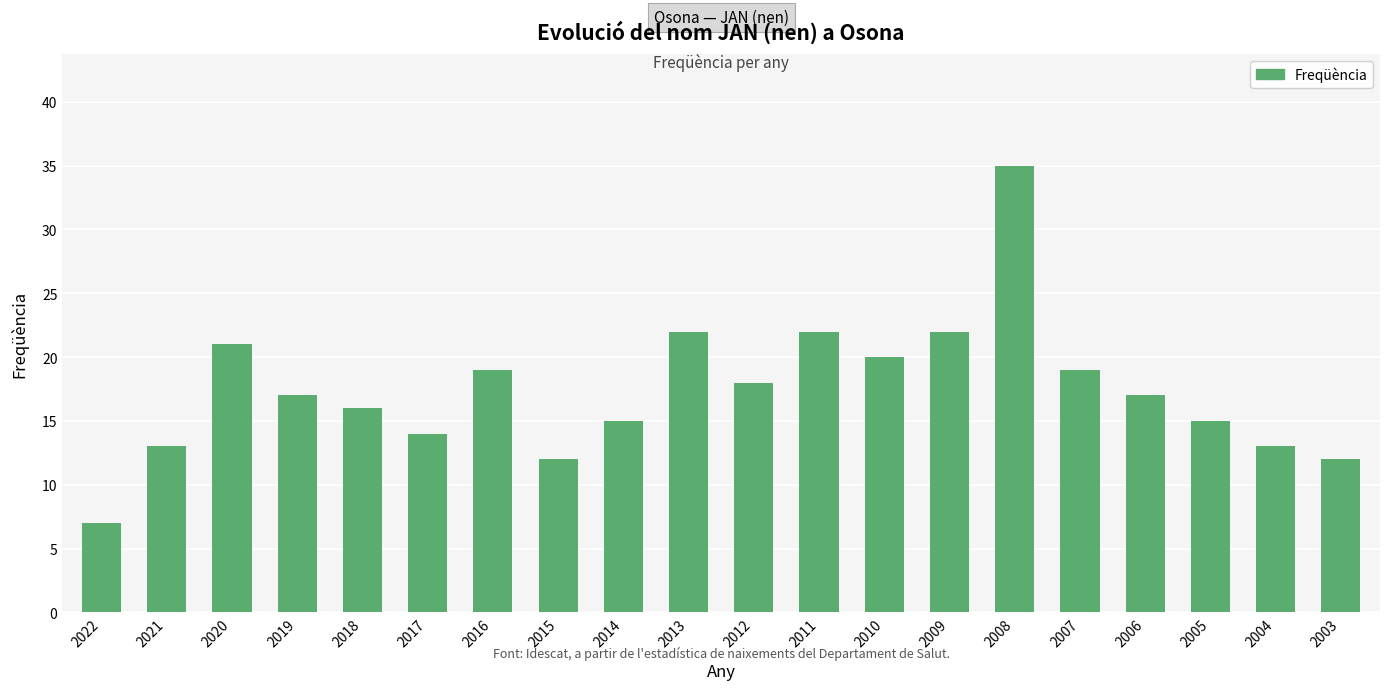

Where is the data nearest to the value 21?

2020